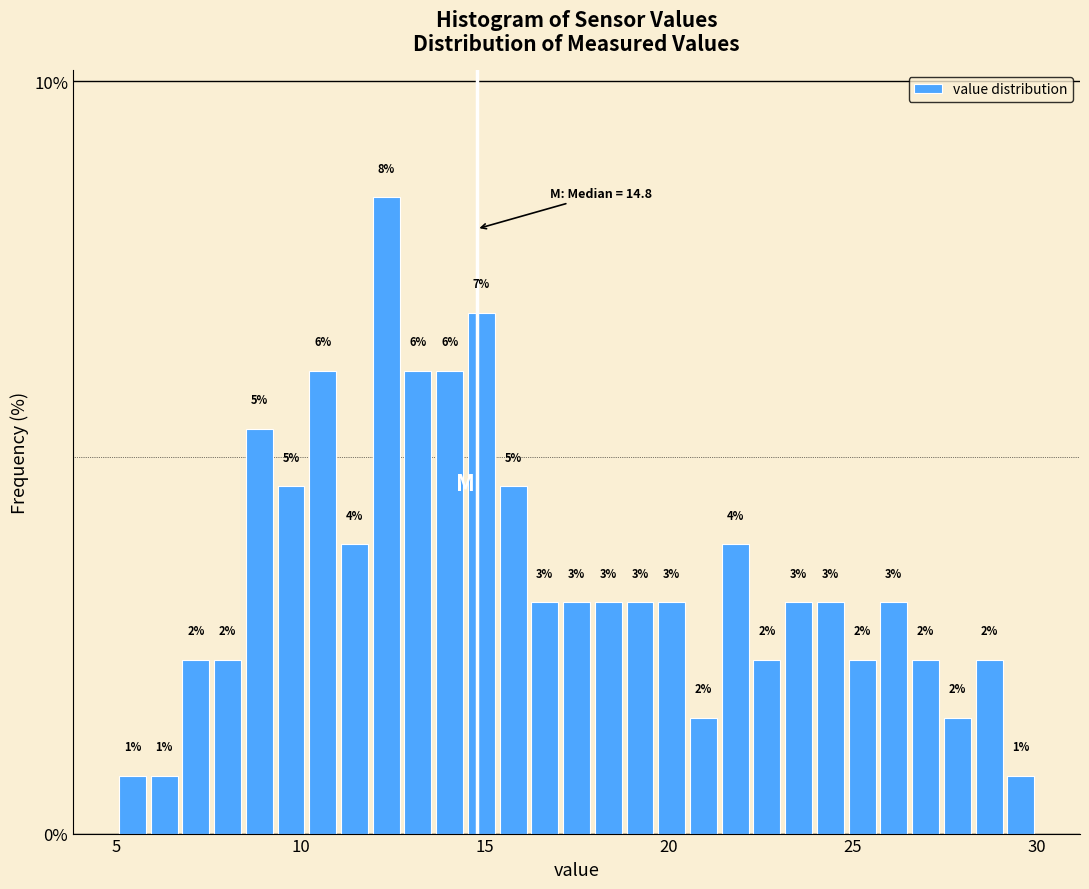

Read against the x-axis, roughly where is the centre of the tallest bar?

12.5